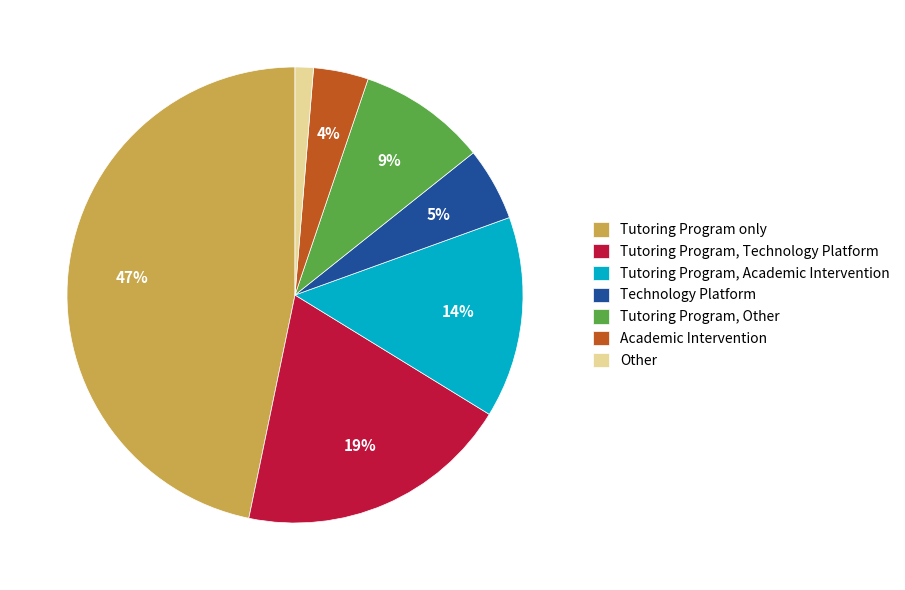

What is the smallest slice in the pie chart?

Other